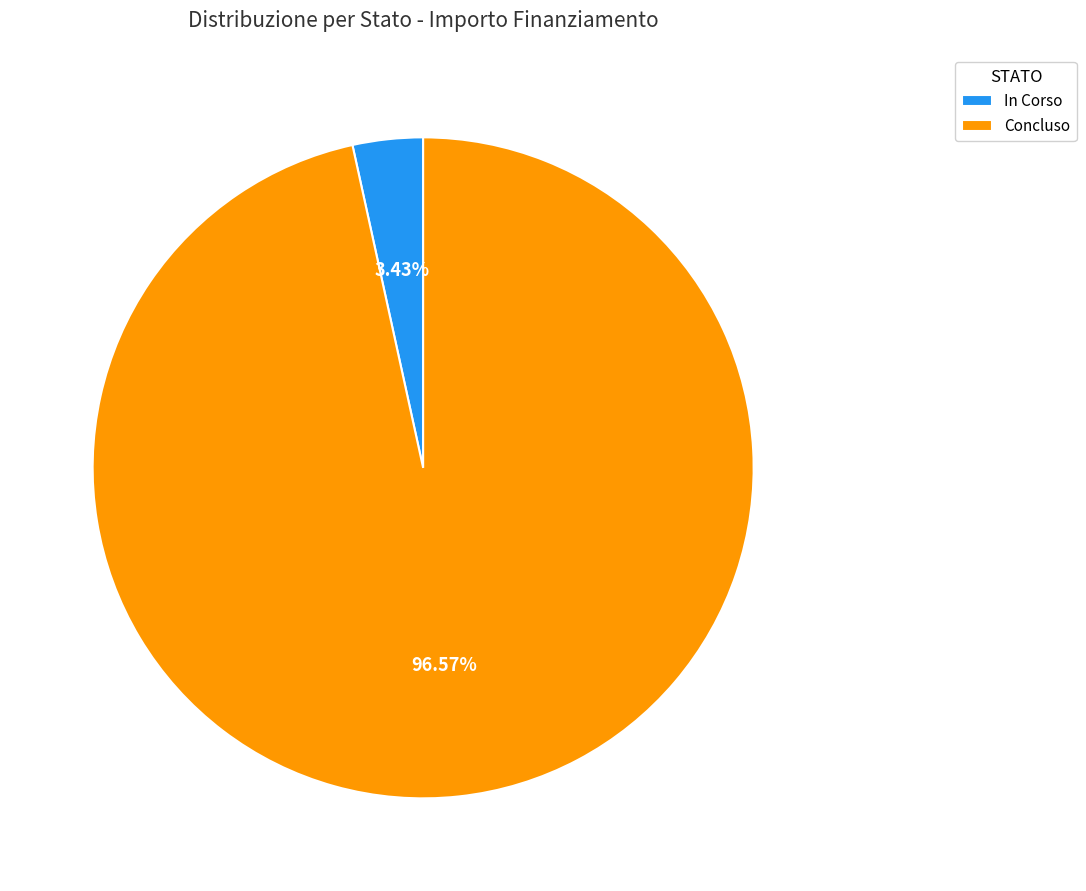

What percentage do In Corso and Concluso together represent?

100.0%